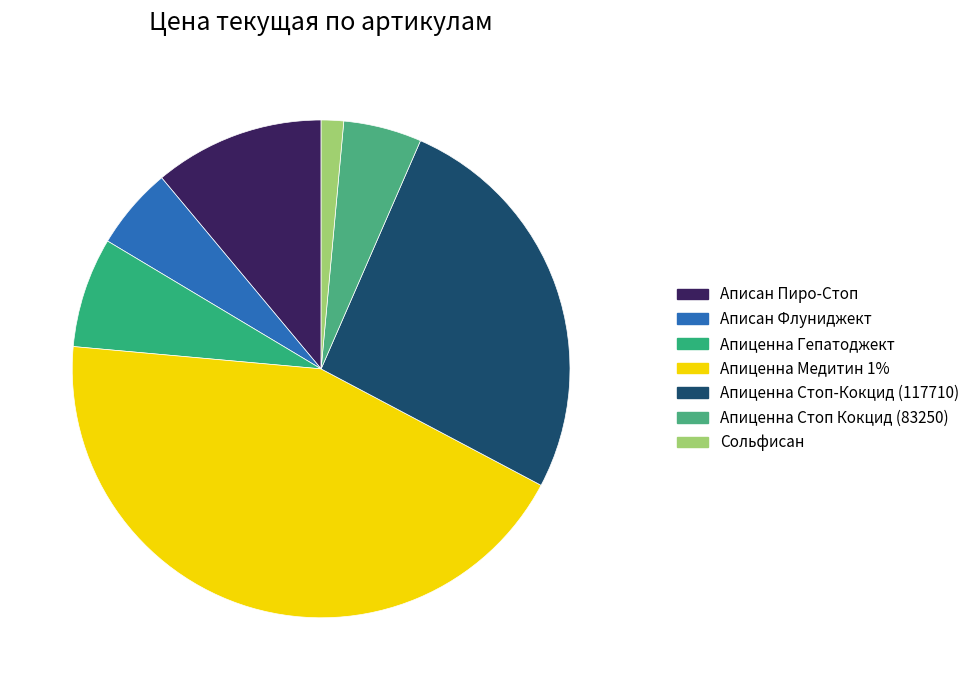

Which slice is the largest?

Апиценна Медитин 1%